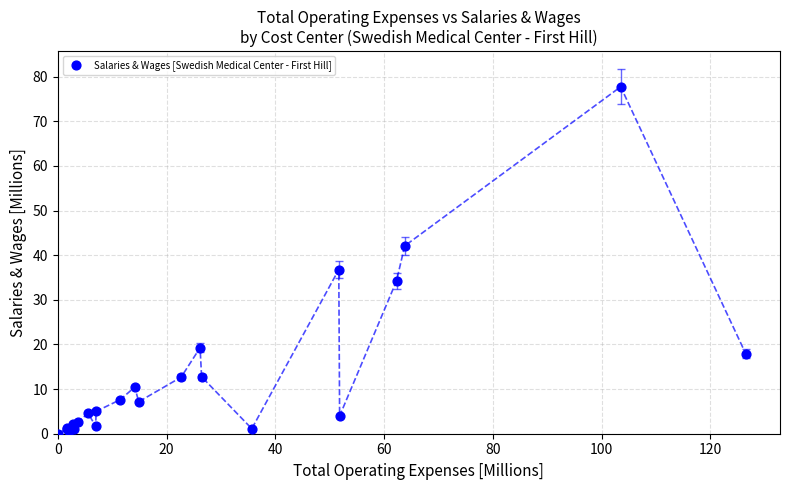

What Y value in the scatter plot is closest to 38?

36.8